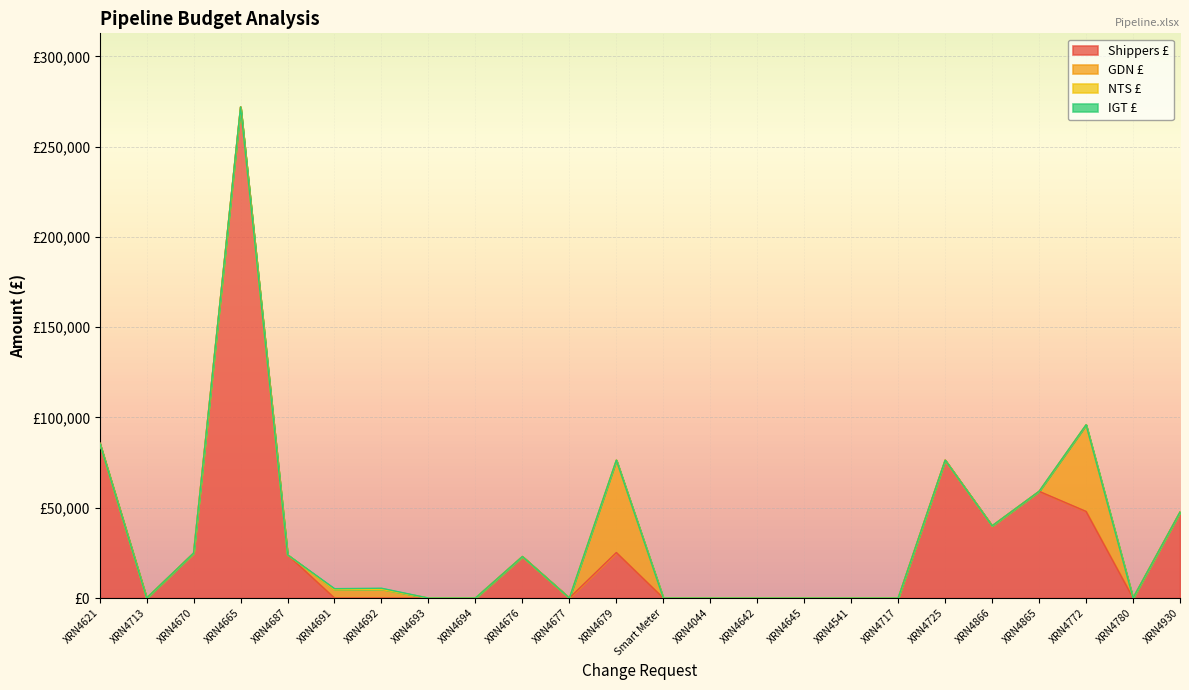

Which series has the widest spread of values?

Shippers £